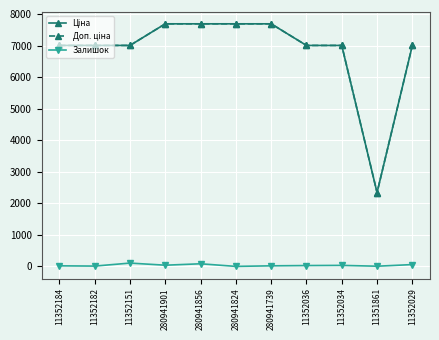

What is the maximum value shown in the chart?

7688.0